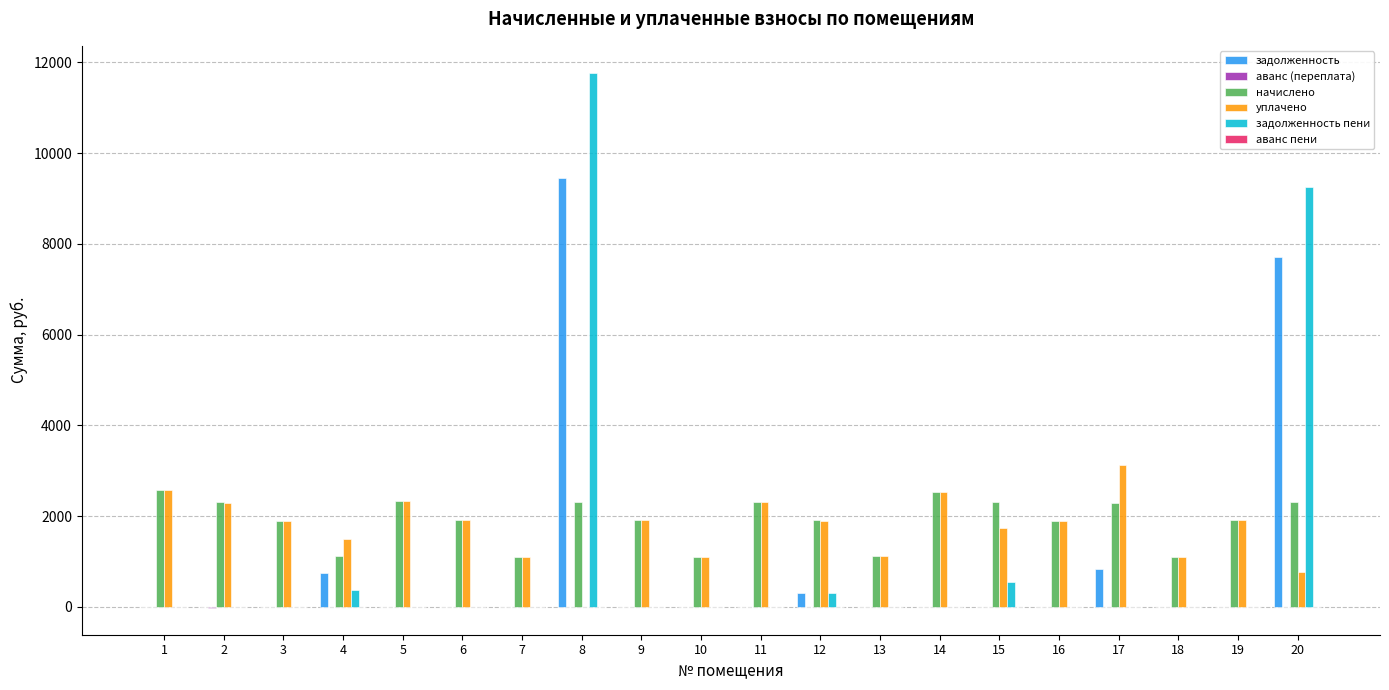

Which series has the largest total across all categories?

начислено